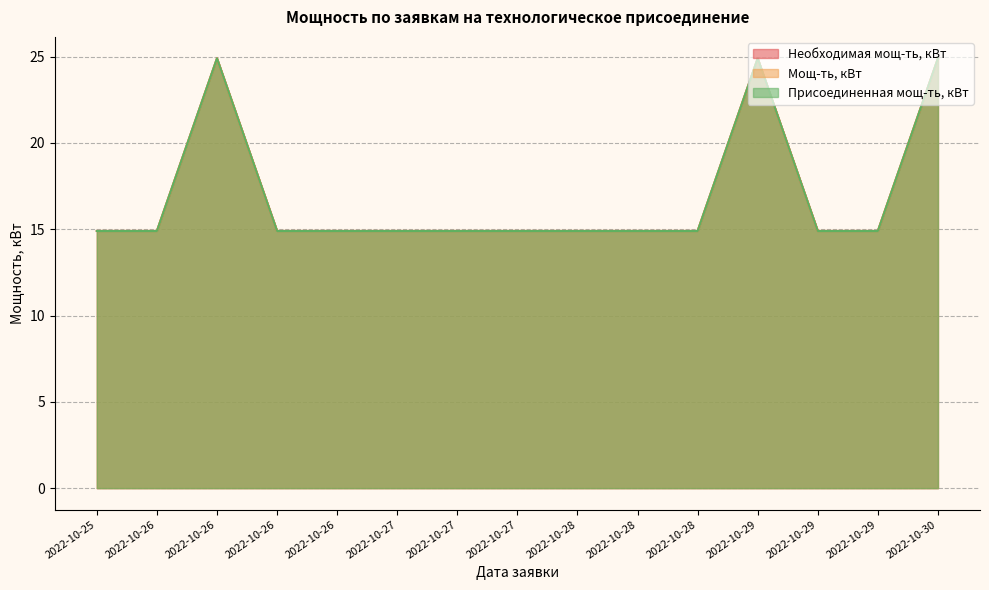

What is the difference between the Необходимая мощ-ть, кВт values at 2022-10-29 and 2022-10-29?

10.0